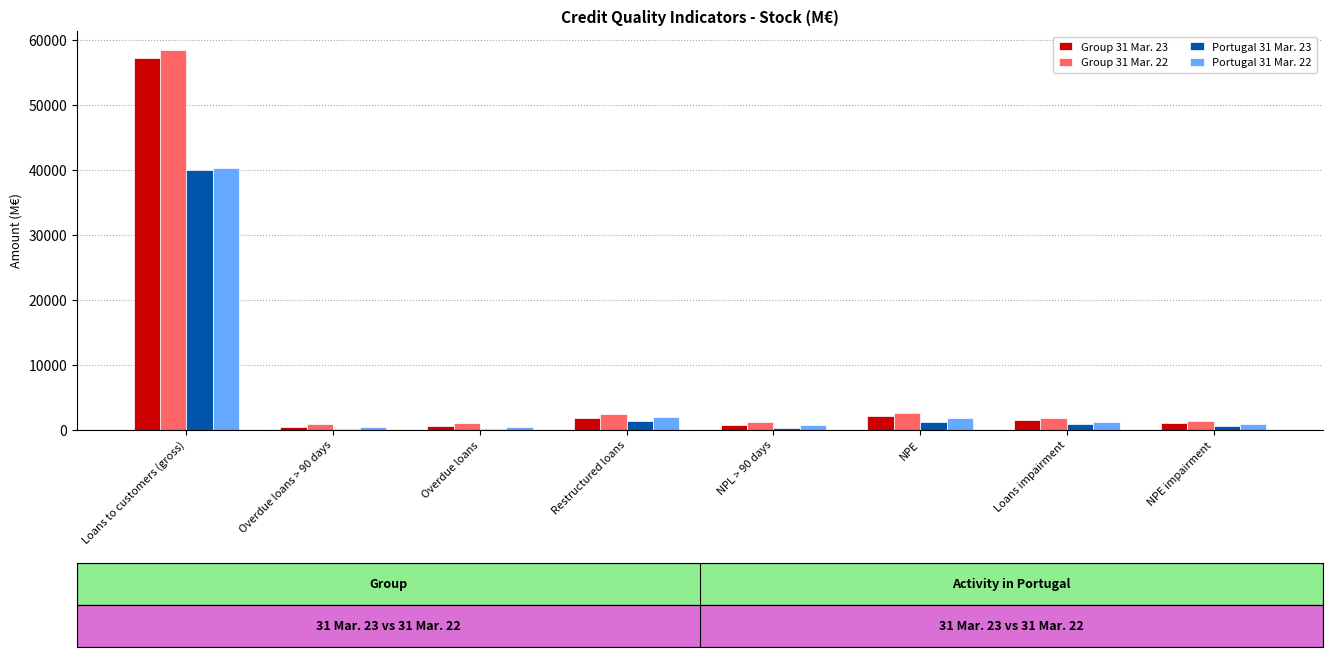

Which category has the highest value in the Group 31 Mar. 22 series?

Loans to customers (gross)